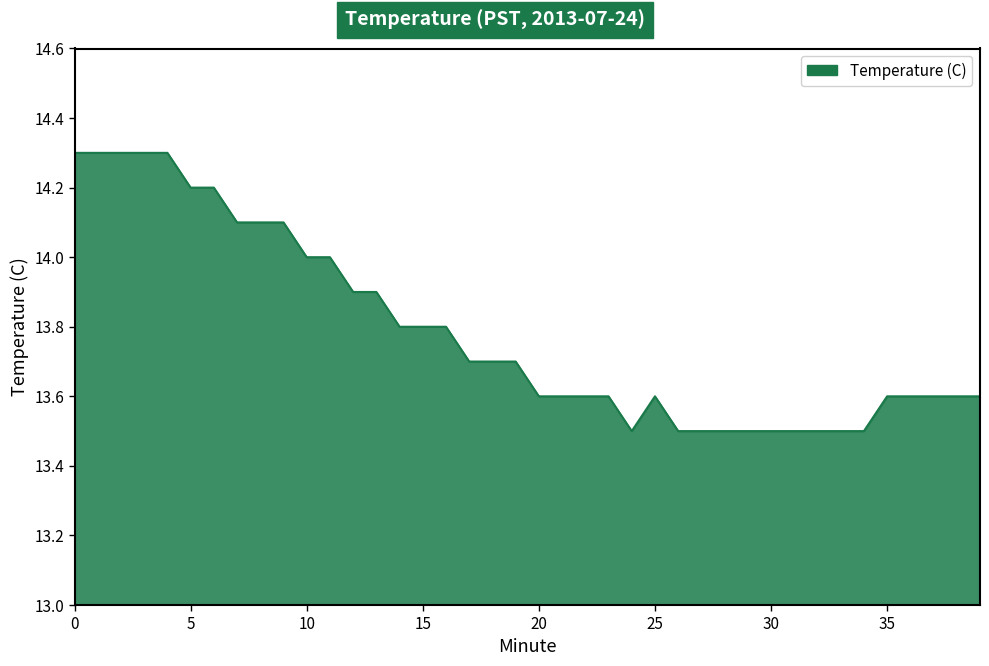

What is the greatest value displayed?

14.3